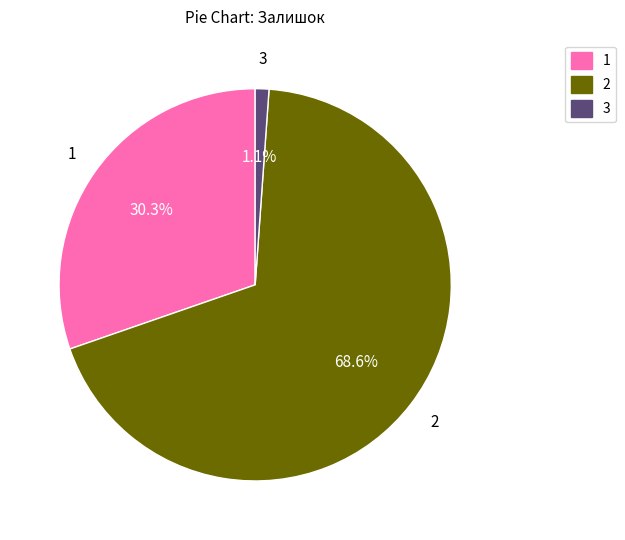

Does any single category account for the majority?

Yes